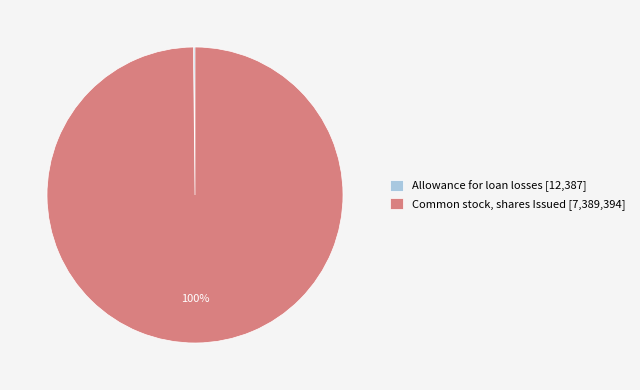

Does any single category account for the majority?

Yes